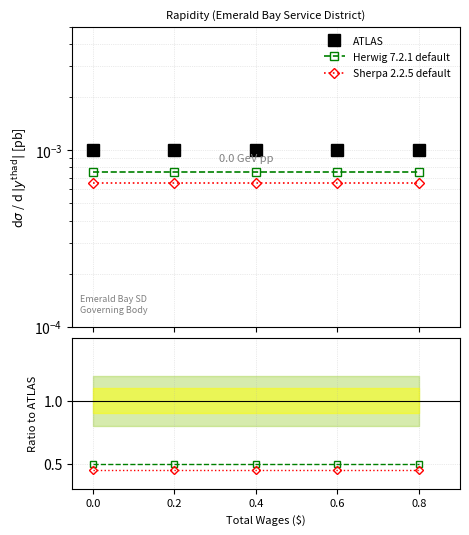

What is the value of the Sherpa 2.2.5 default point at the 2nd from the left?

0.5